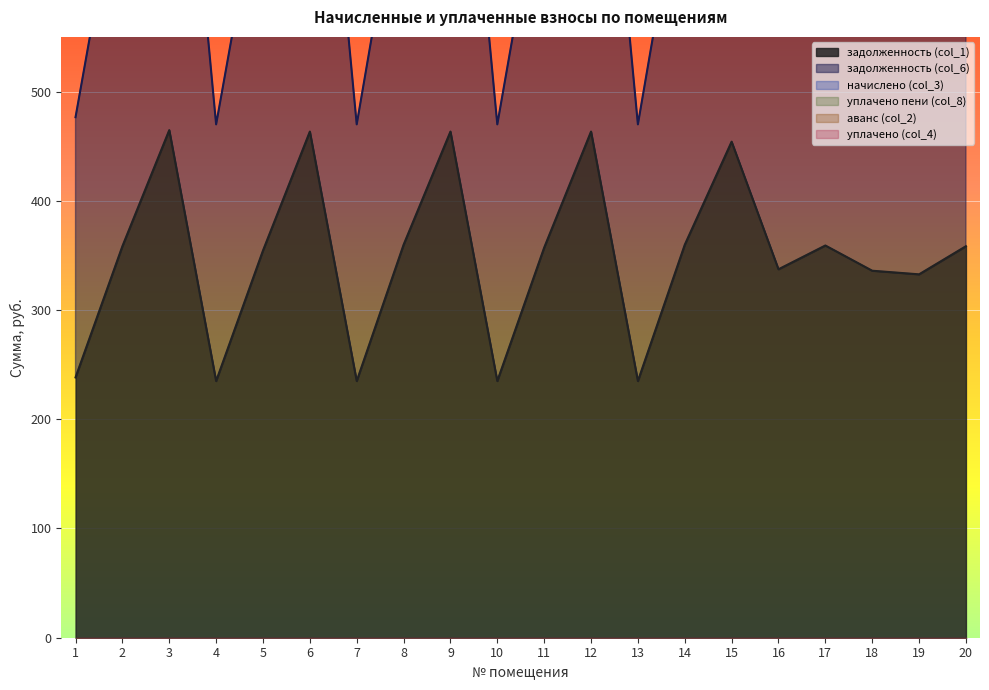

Which category has the lowest value across all series?

1